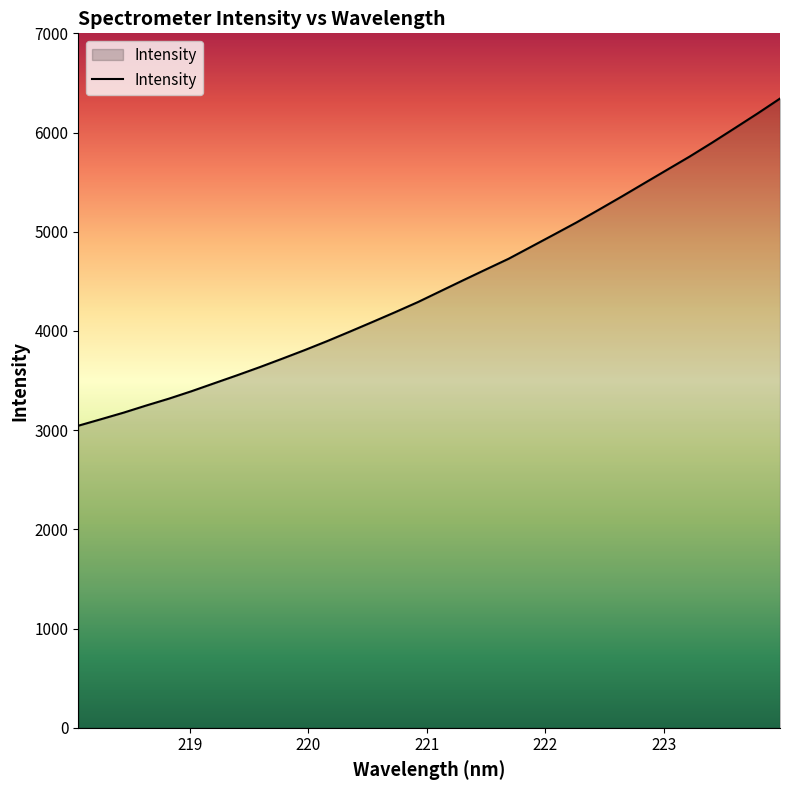

How many lines are shown in the chart?

1